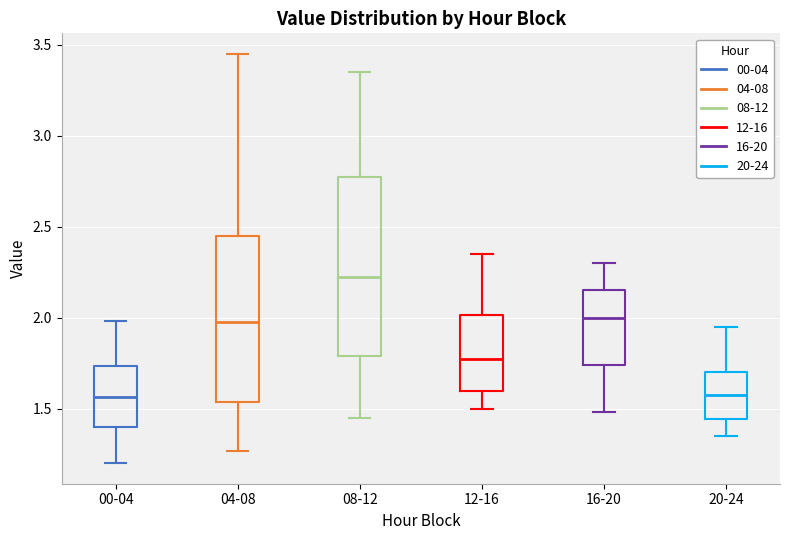

Reading left to right, transcribe this box plot: for each box, give where its median line is, the range the box spans, and where its two whiskers end, as read against the y-axis. The values are not printed on the chart, so give them approximately, as read against the axis.

00-04: median 1.55, box 1.40 to 1.75, whiskers 1.20 to 2.00
04-08: median 2.00, box 1.55 to 2.45, whiskers 1.25 to 3.45
08-12: median 2.25, box 1.80 to 2.80, whiskers 1.45 to 3.35
12-16: median 1.80, box 1.60 to 2.00, whiskers 1.50 to 2.35
16-20: median 2.00, box 1.75 to 2.15, whiskers 1.50 to 2.30
20-24: median 1.60, box 1.45 to 1.70, whiskers 1.35 to 1.95